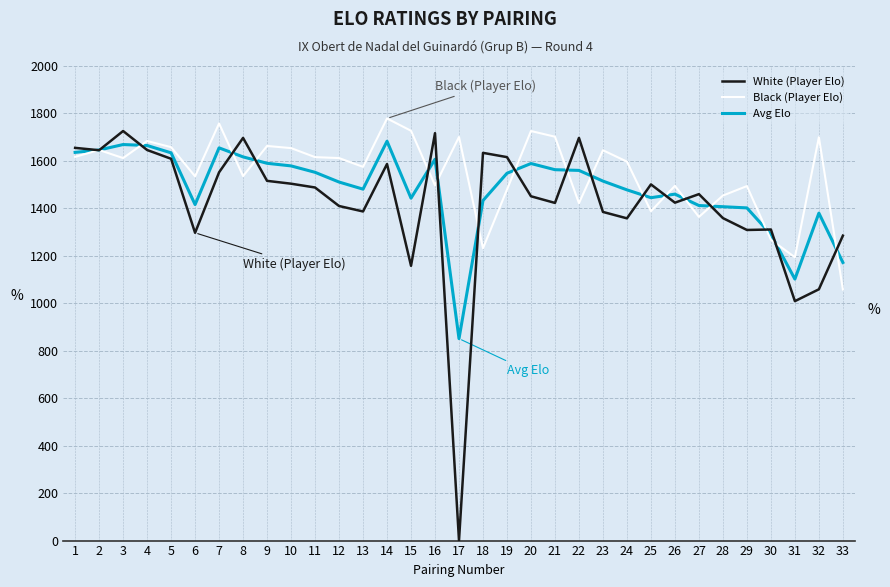

True or false: White (Player Elo) has more than 1 interior local peaks.

True